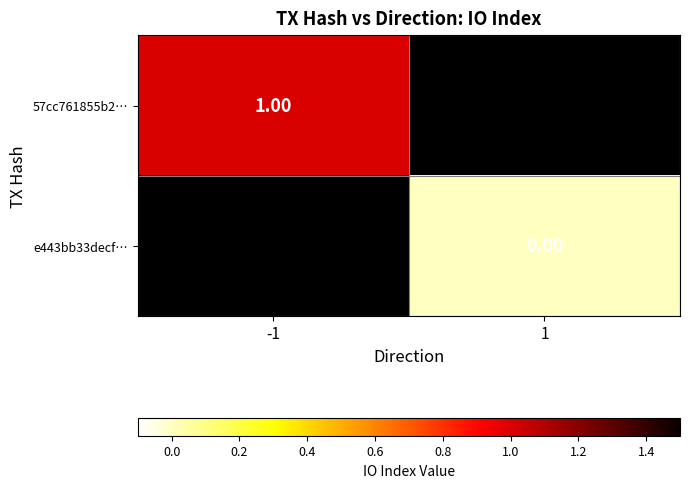

At how many categories does at least one series exceed 0?

1